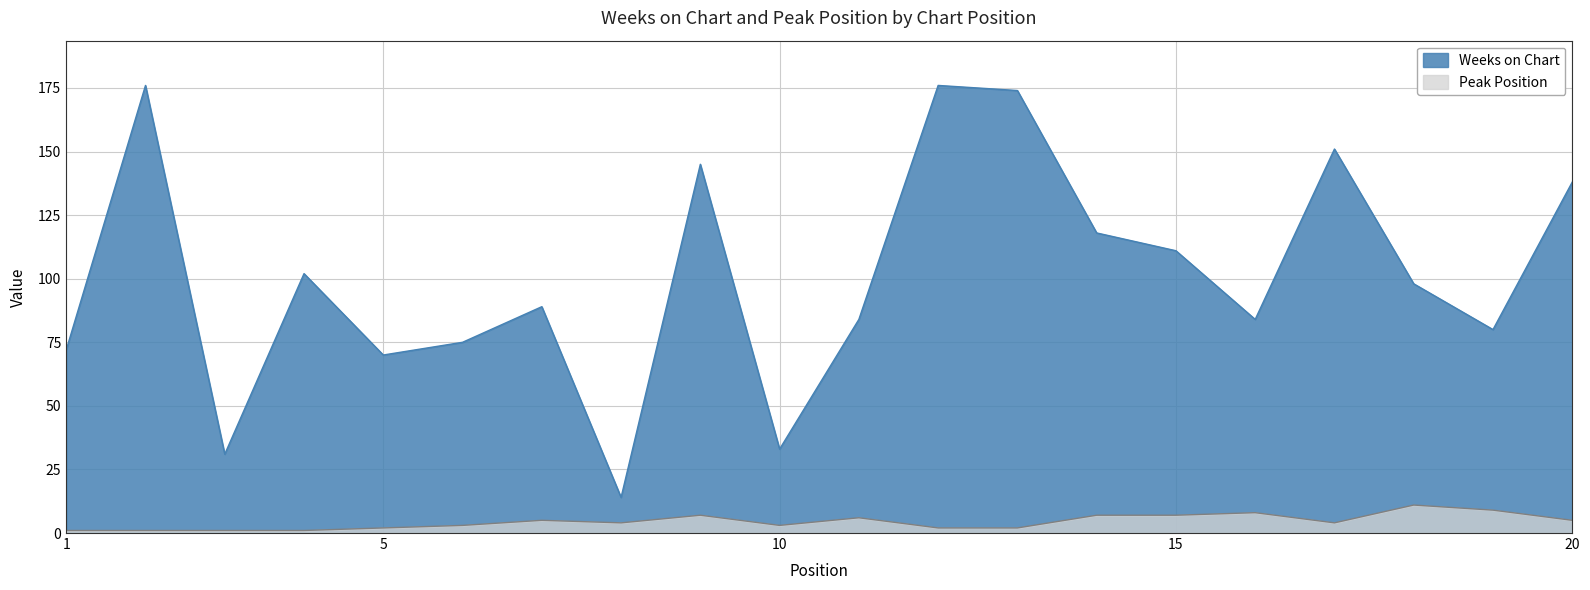

How many values in the Weeks on Chart series exceed 98?

9